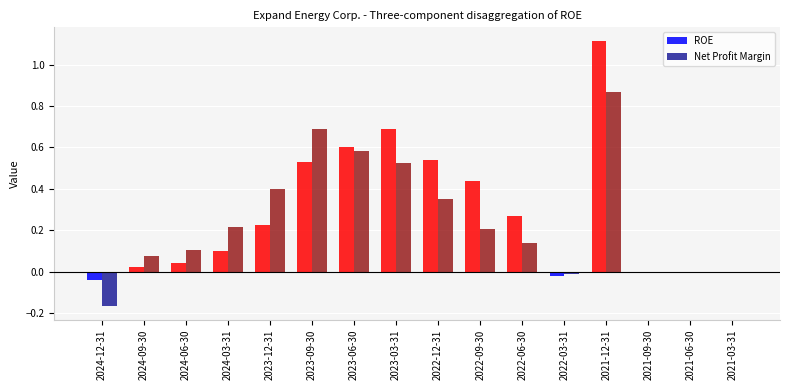

Which category has the highest value across all series?

2021-12-31